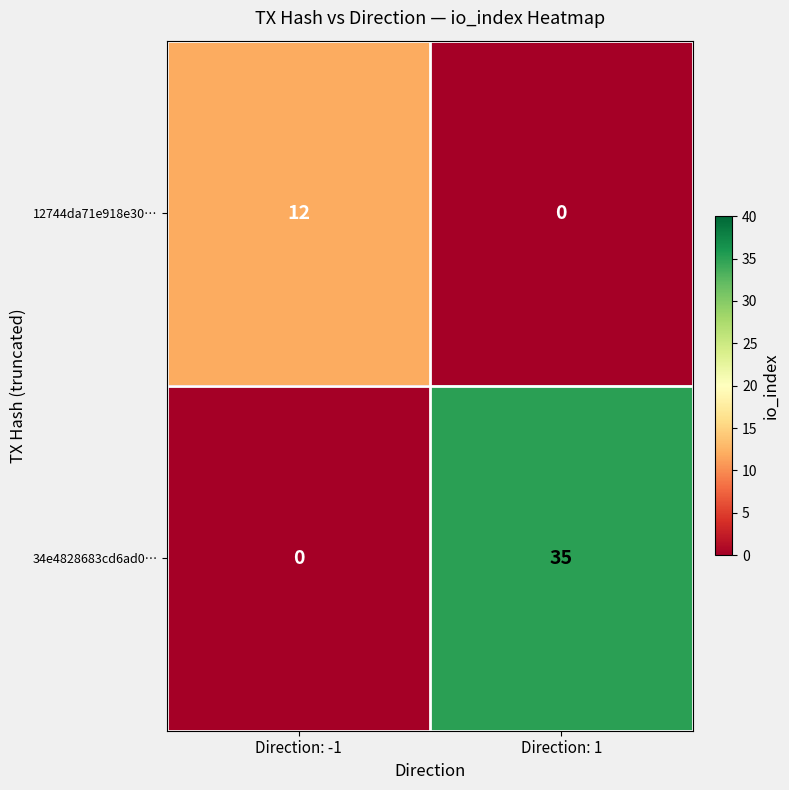

Is the value of 34e4828683cd6ad0… at Direction: -1 greater than the value of 12744da71e918e30… at Direction: -1?

No